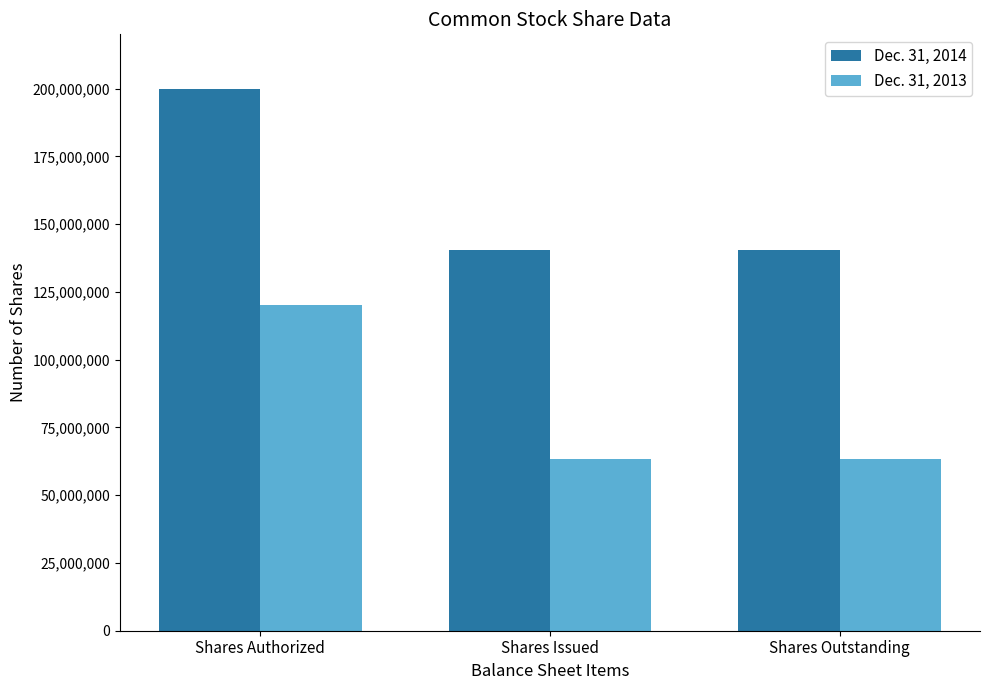

Rank the series by their maximum value, from highest to lowest.

Dec. 31, 2014, Dec. 31, 2013